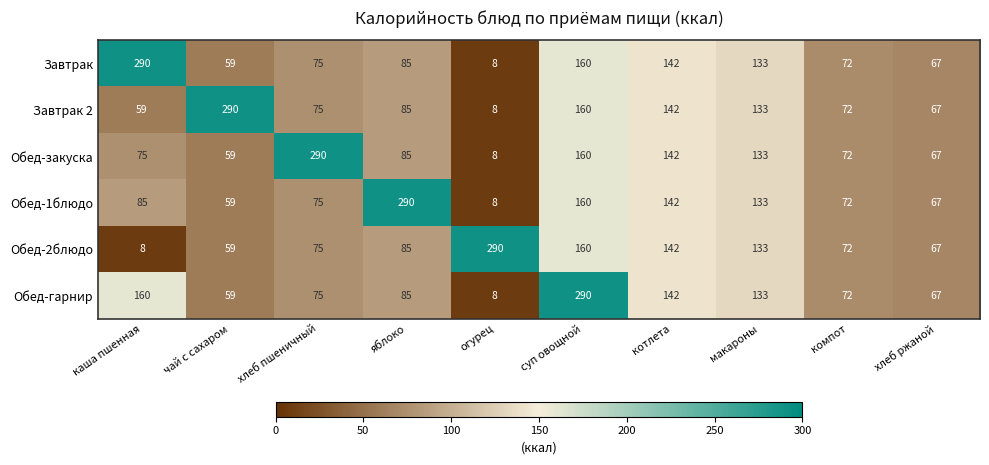

The value of Завтрак at хлеб пшеничный is 75. True or false?

True